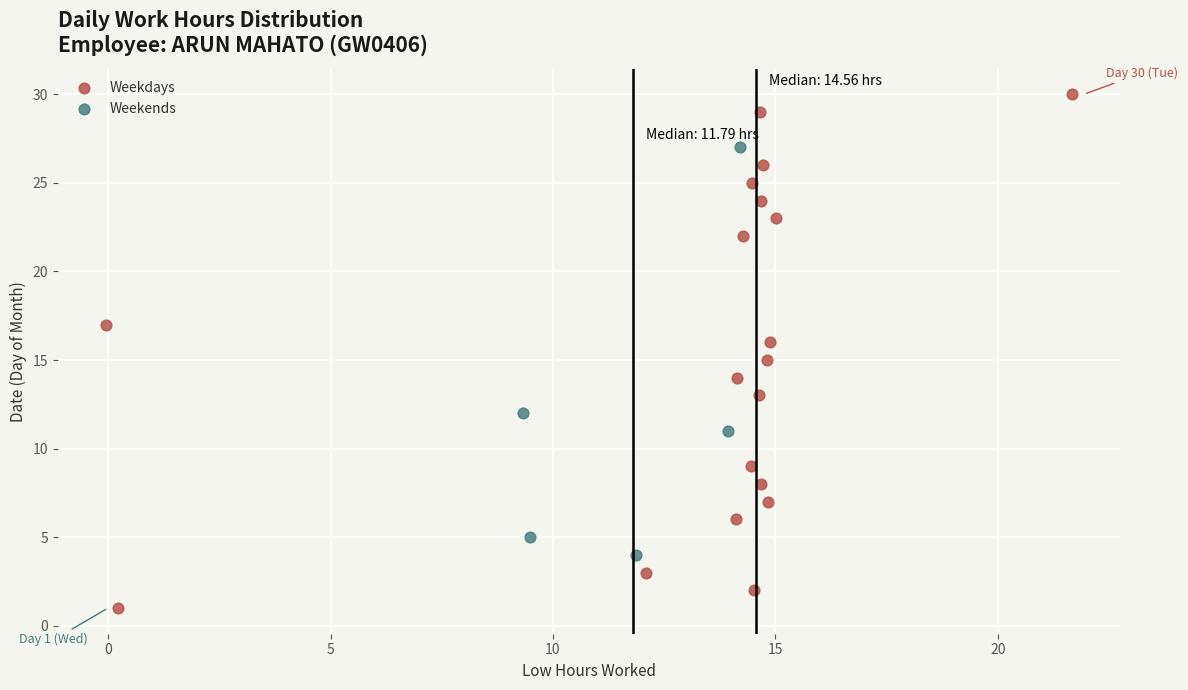

Which series reaches the minimum Y coordinate?

Weekdays